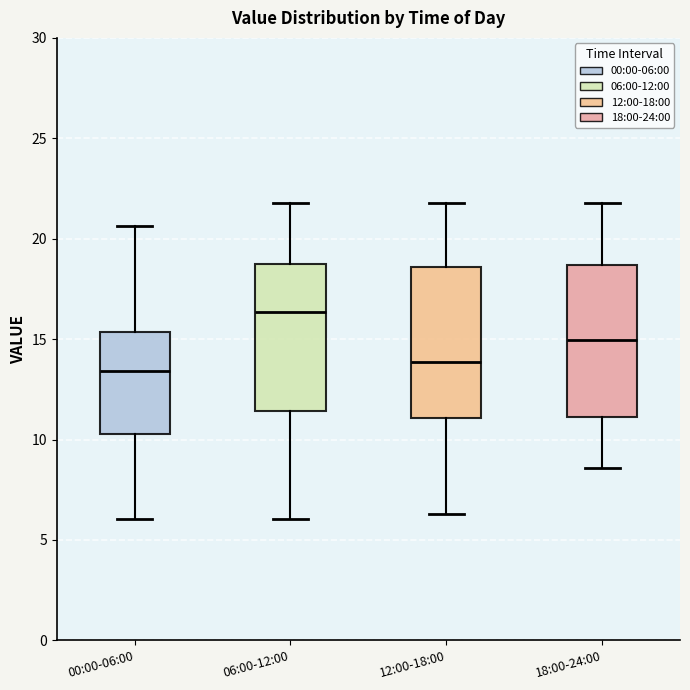

Reading left to right, read every box against the y-axis: the position of its median line, the range the box covers, and the ends of its whiskers. The values are not printed on the chart, so give them approximately, as read against the axis.

00:00-06:00: median 13.5, box 10.5 to 15.5, whiskers 6.0 to 20.5
06:00-12:00: median 16.5, box 11.5 to 19.0, whiskers 6.0 to 22.0
12:00-18:00: median 14.0, box 11.0 to 18.5, whiskers 6.5 to 22.0
18:00-24:00: median 15.0, box 11.0 to 18.5, whiskers 8.5 to 22.0